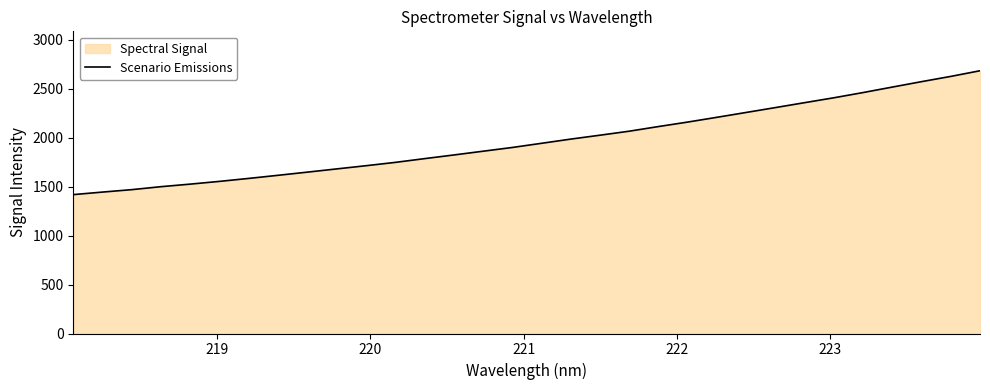

What is the difference between the maximum and minimum values?

1264.3